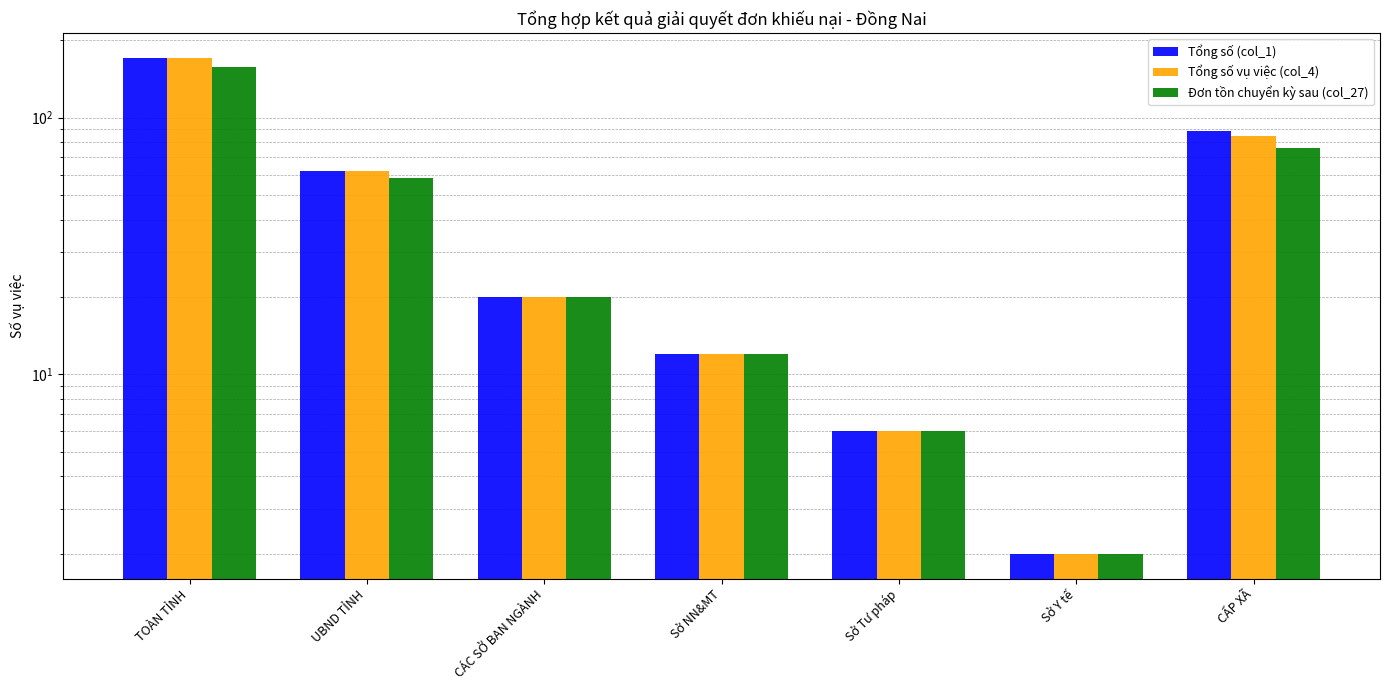

Reading right to left, what are all the values shown in this chart?

Tổng số (col_1): 89	2	6	12	20	62	171
Tổng số vụ việc (col_4): 85	2	6	12	20	62	171
Đơn tồn chuyển kỳ sau (col_27): 76	2	6	12	20	58	158